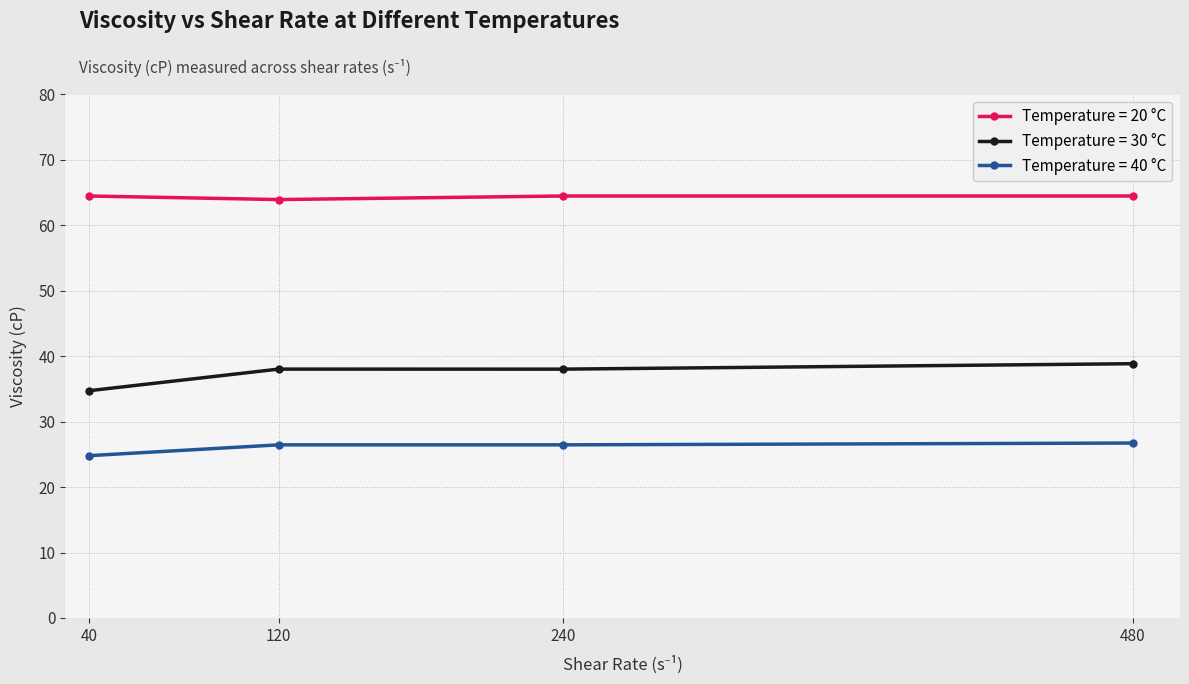

True or false: Temperature = 30 °C and Temperature = 40 °C intersect in this chart.

False